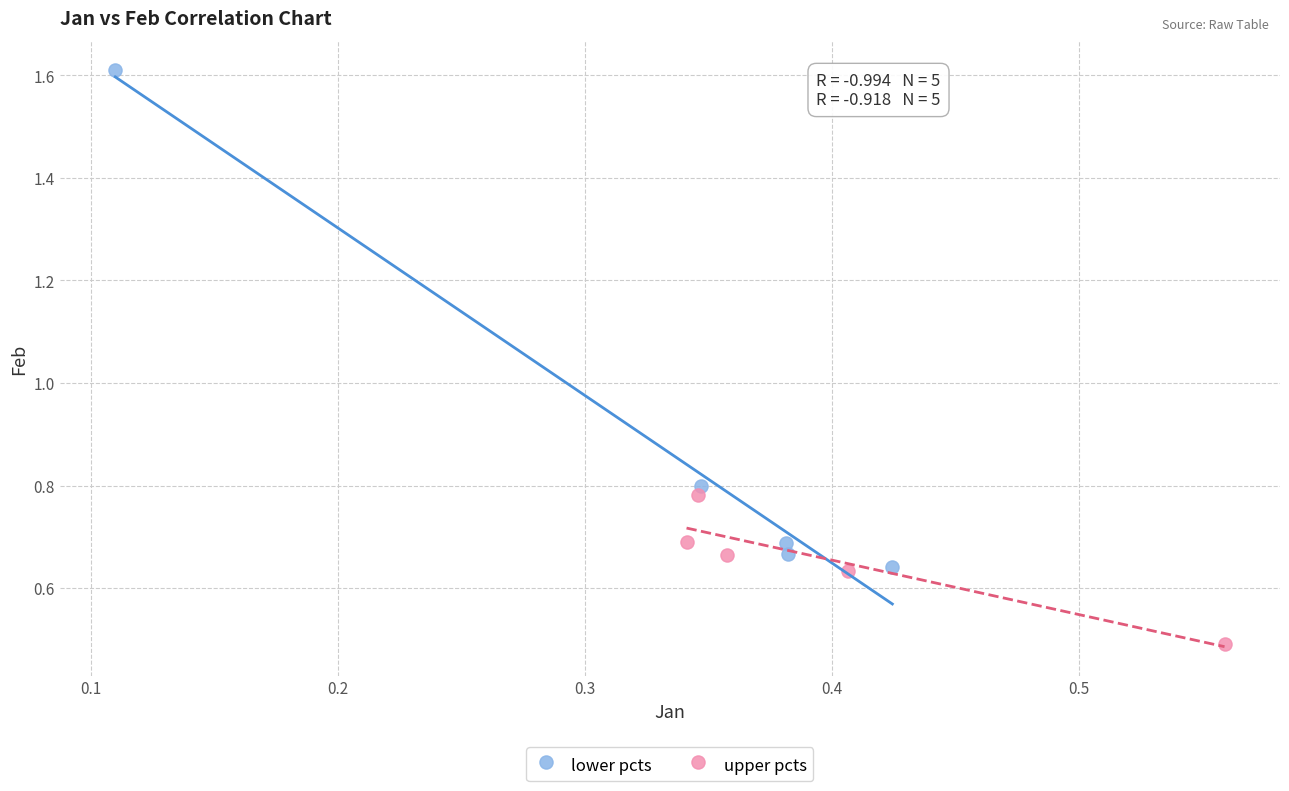

What are all the series names shown in the legend?

lower pcts, upper pcts